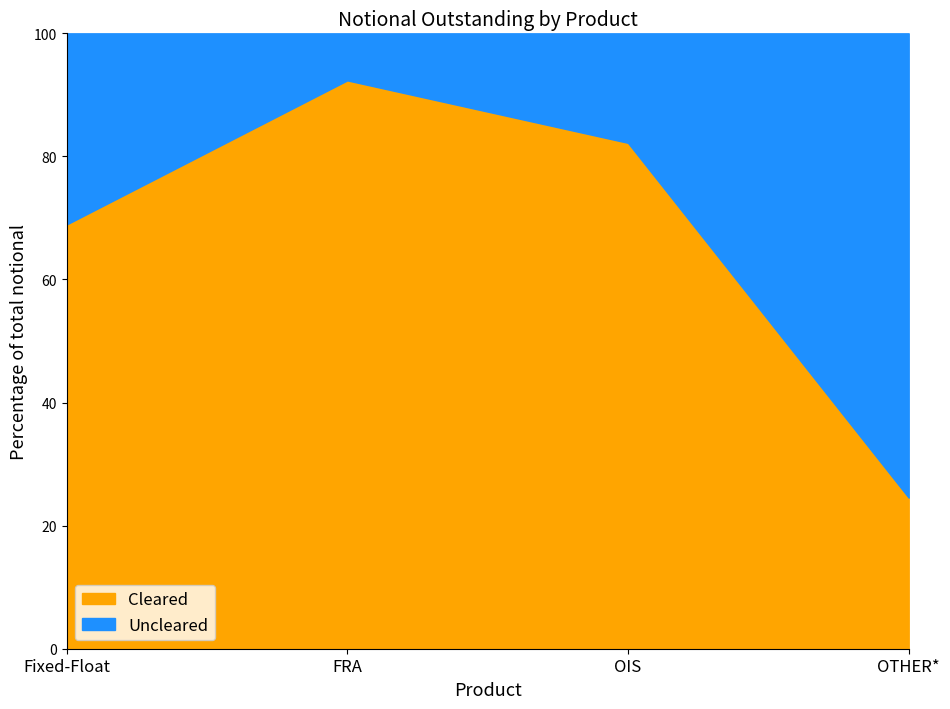

Rank the categories by Cleared value from lowest to highest.

OTHER*, Fixed-Float, OIS, FRA